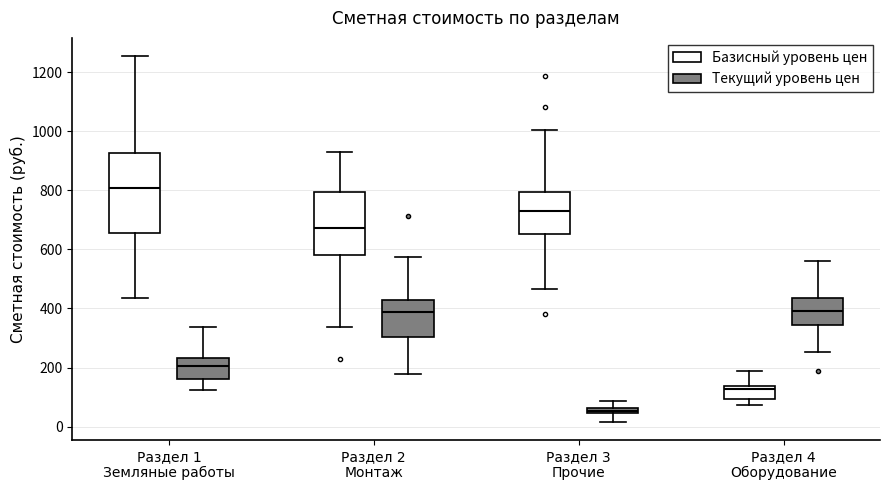

Which box's median line is the lowest?

Раздел 3 Прочие (Текущий уровень цен)